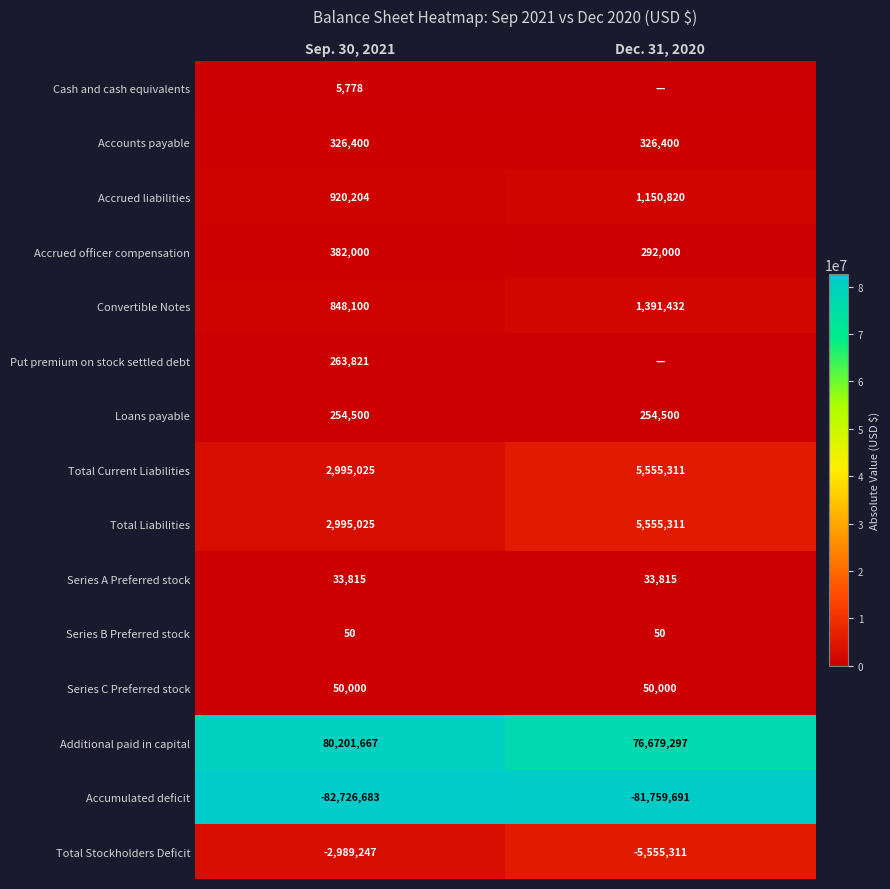

What is the average value of the Total Liabilities series?

4275168